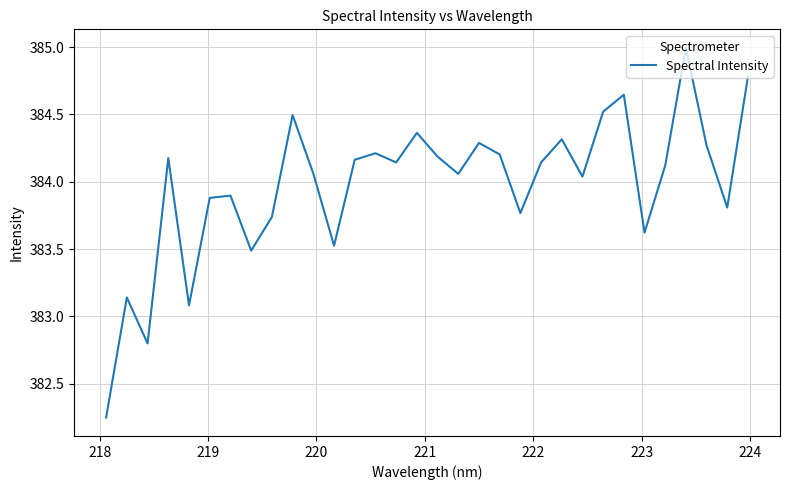

What is the difference between the maximum and minimum values?

2.7